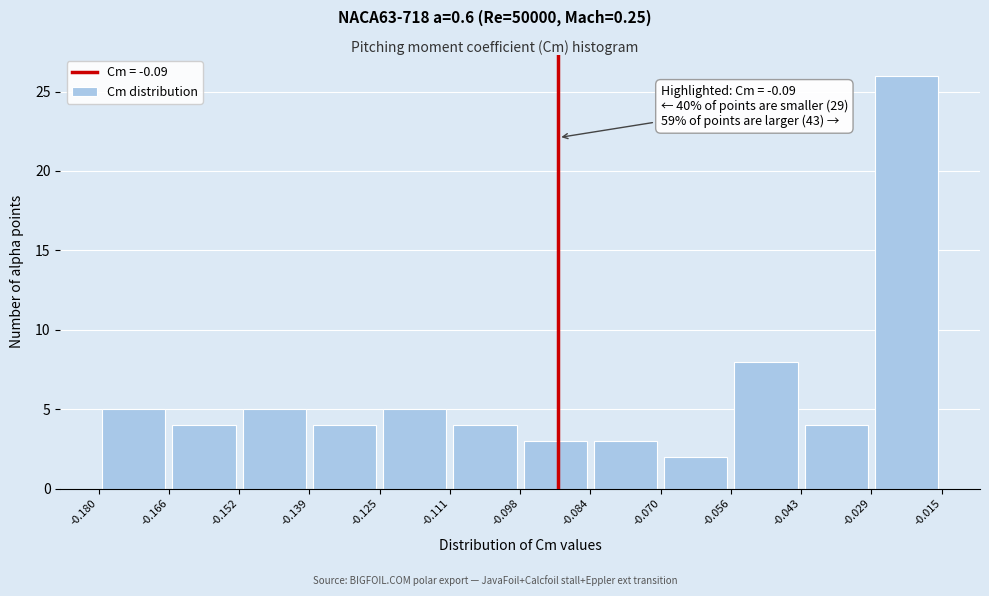

Over which range of the x-axis is the bar tallest?

-0.029 to -0.015